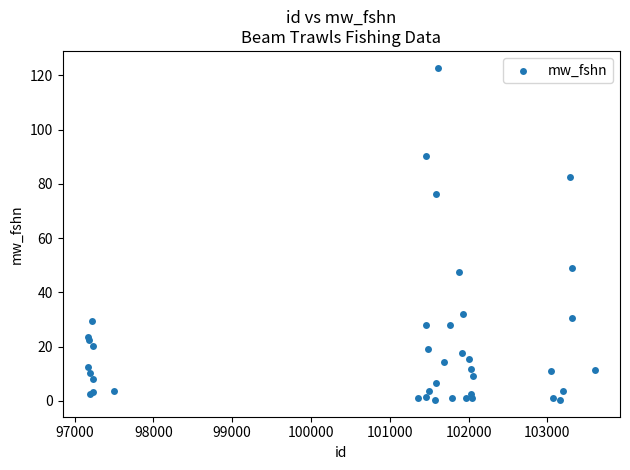

What Y value in the scatter plot is closest to 61?

49.0